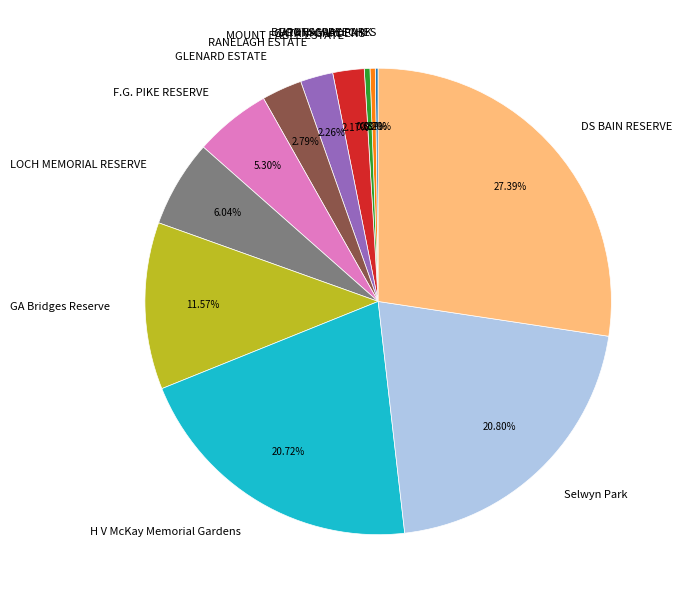

Does any single category account for the majority?

No